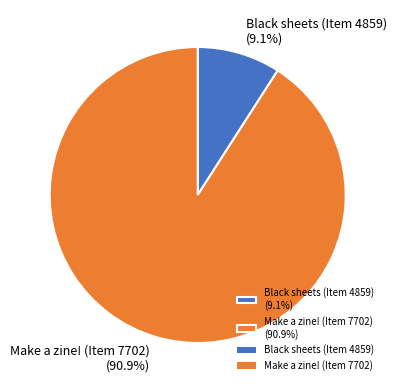

To the nearest percent, what is the combined percentage of Make a zine! (Item 7702) and Black sheets (Item 4859)?

100%